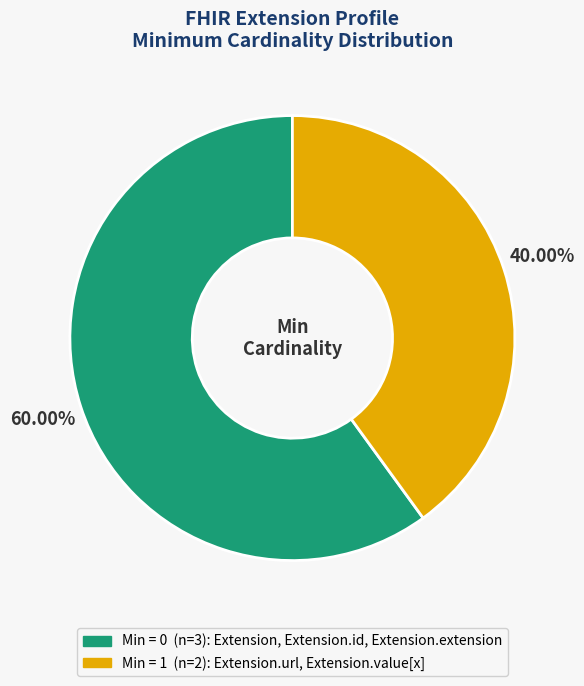

Is there any slice that represents more than half of the pie?

Yes